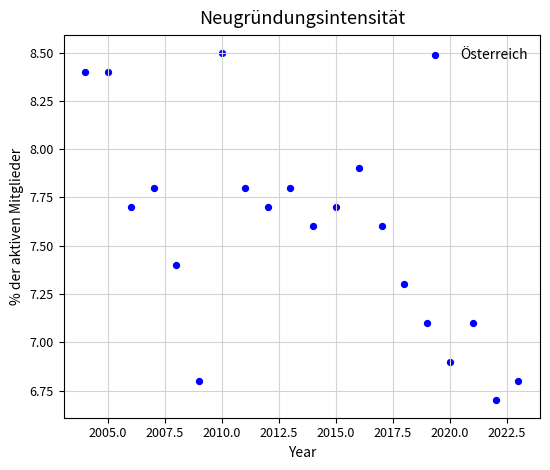

What is the range of X values (max minus min)?

19.0